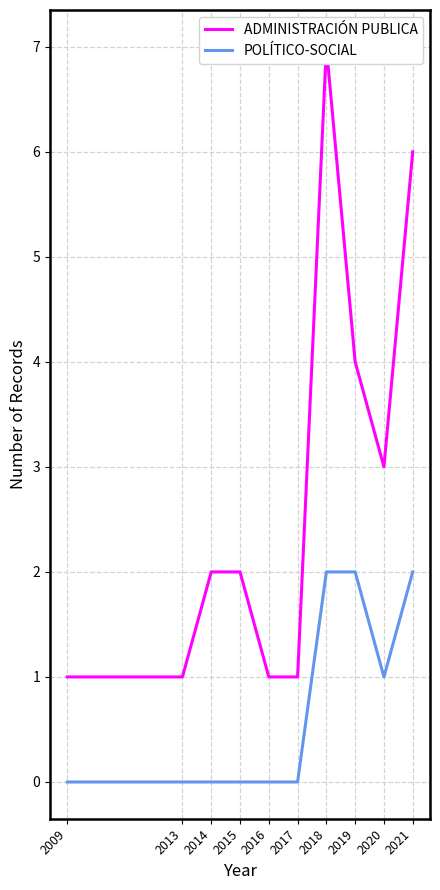

Where is POLÍTICO-SOCIAL nearest to the value 1?

2020